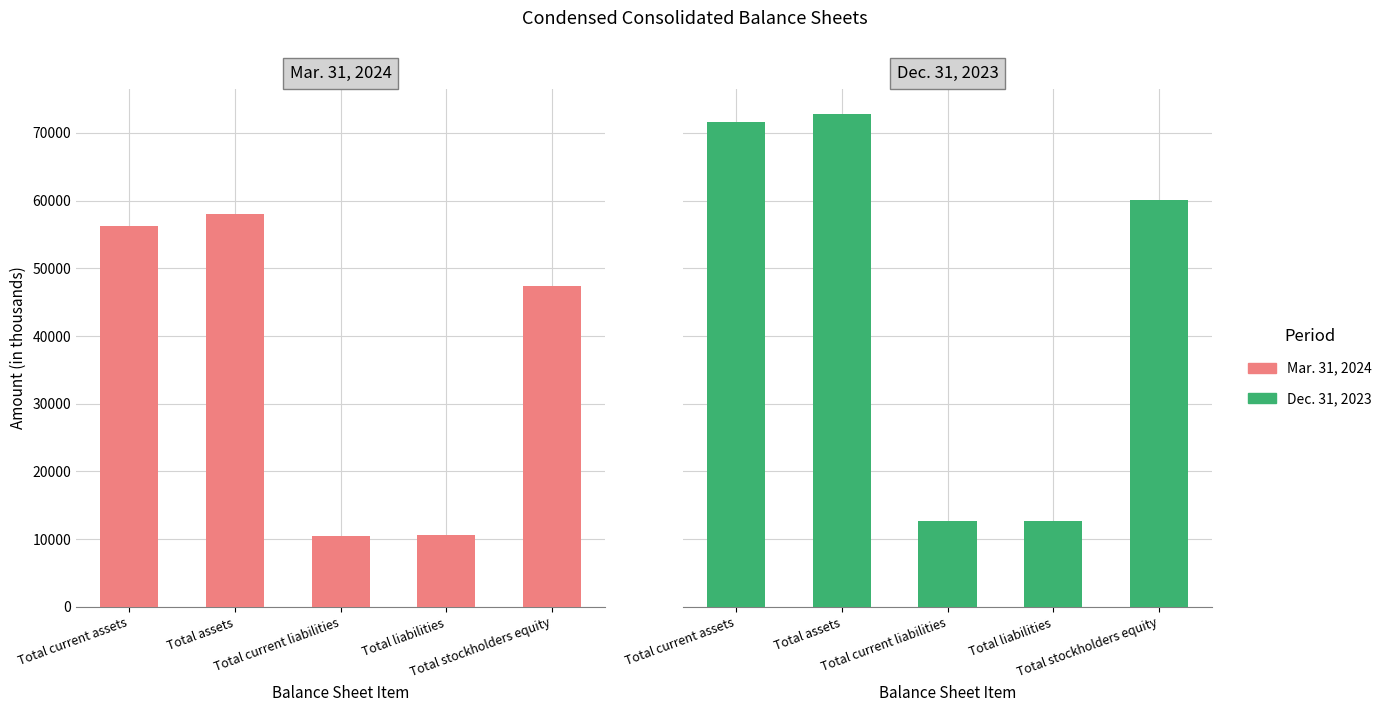

Which series has the widest spread of values?

Dec. 31, 2023